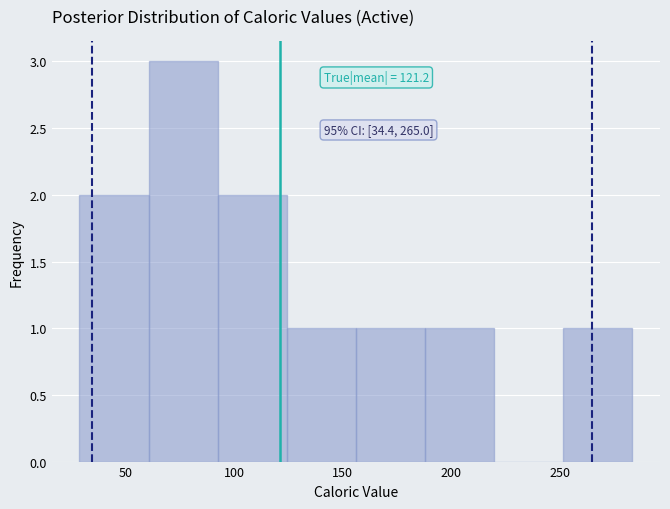

Which range on the x-axis has the tallest bar?

60 to 90